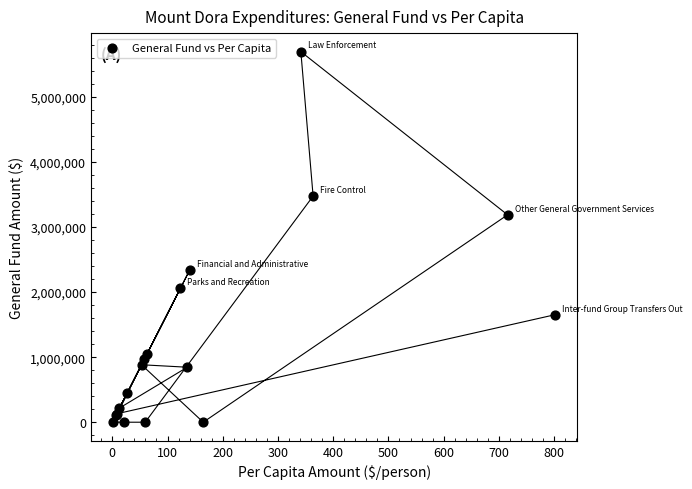

What Y value in the scatter plot is closest to 2848697?

3188302